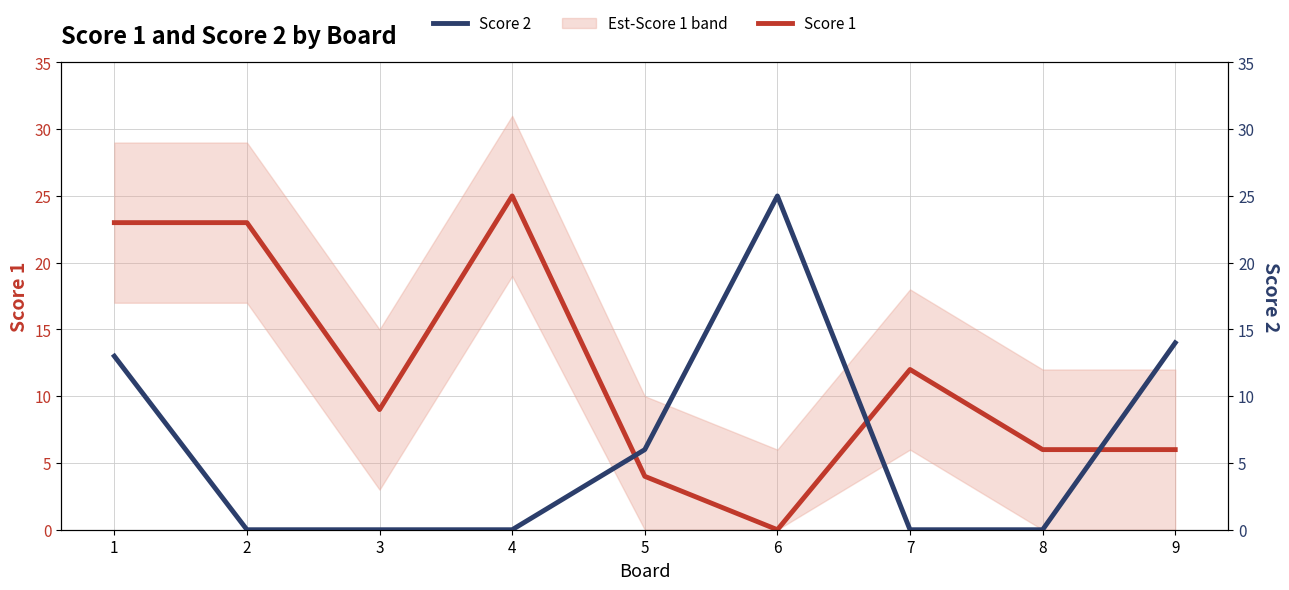

What is the average value of the Score 1 series?

12